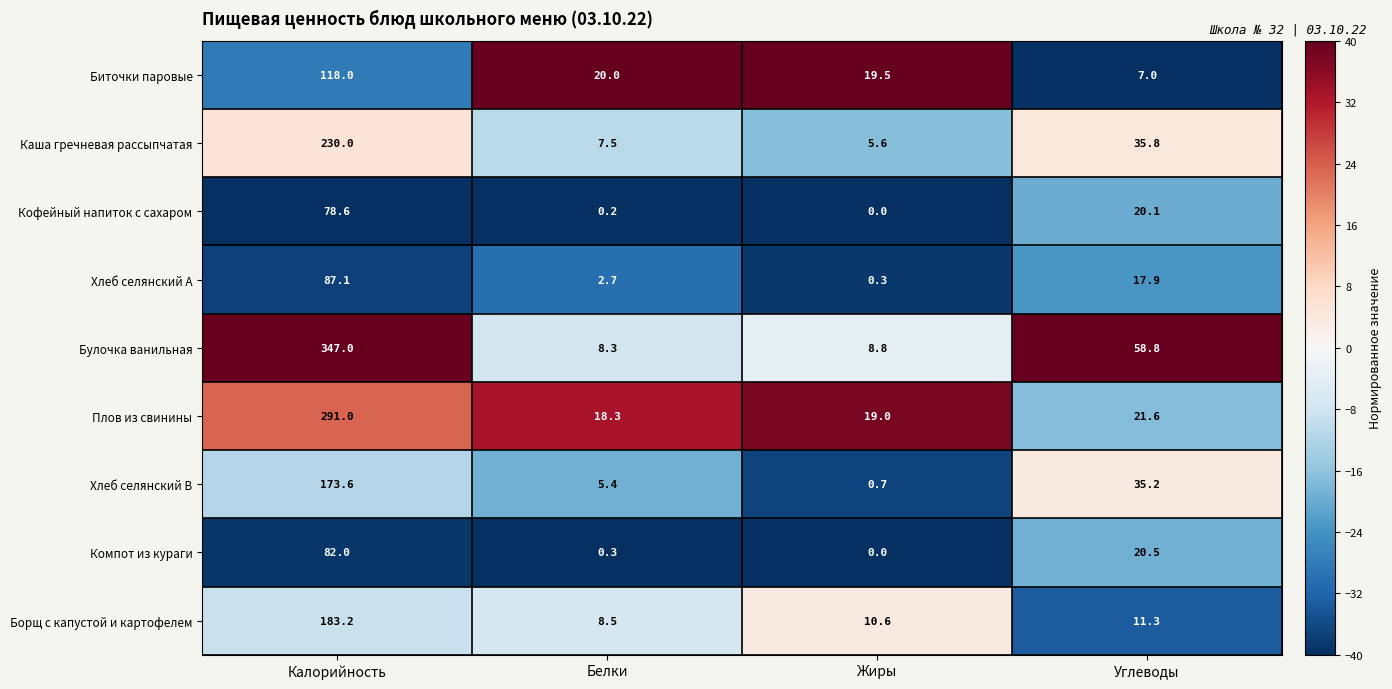

Where is Хлеб селянский А nearest to the value 43?

Углеводы